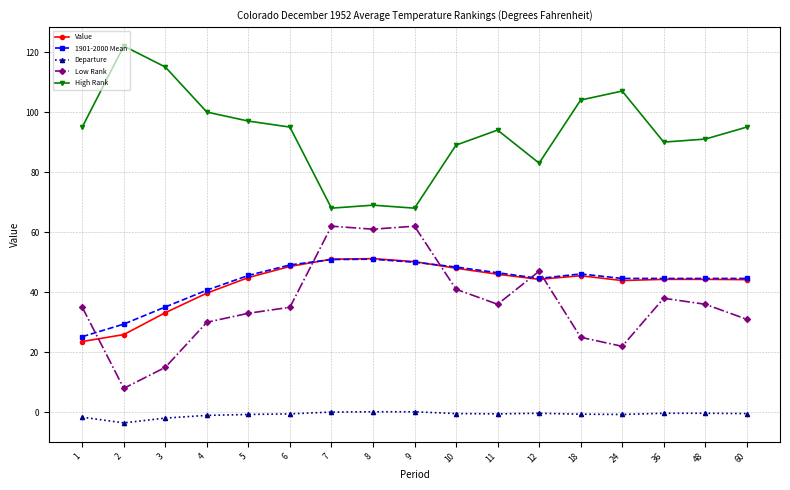

The value of High Rank at 24 is 153.7. True or false?

False